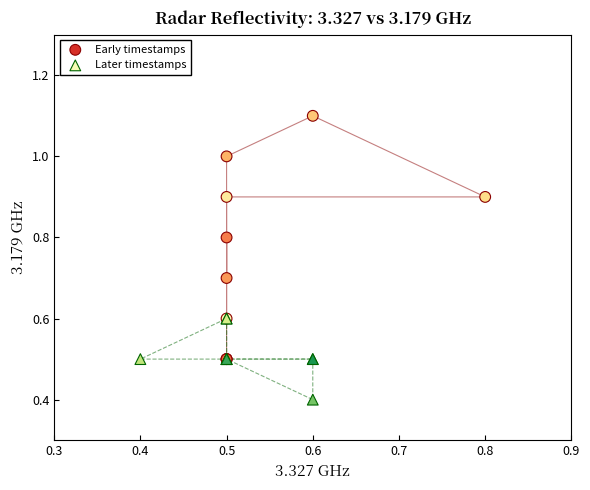

Which series has the largest Y range (max minus min)?

Early timestamps